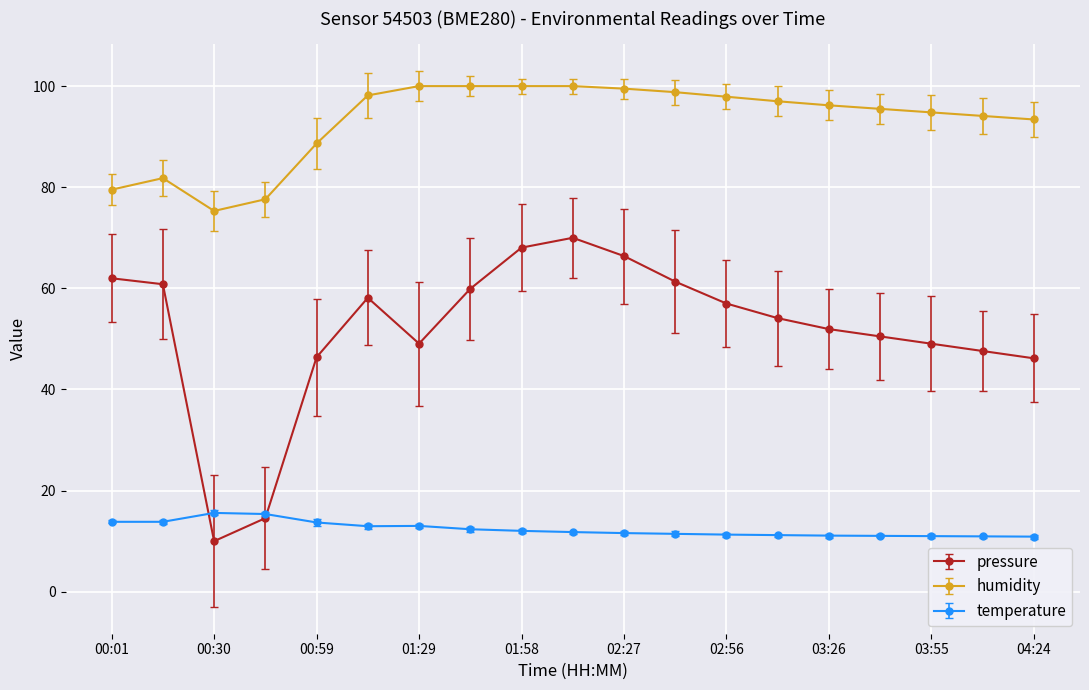

What is the value of the pressure point at the 17th from the left?

49.1